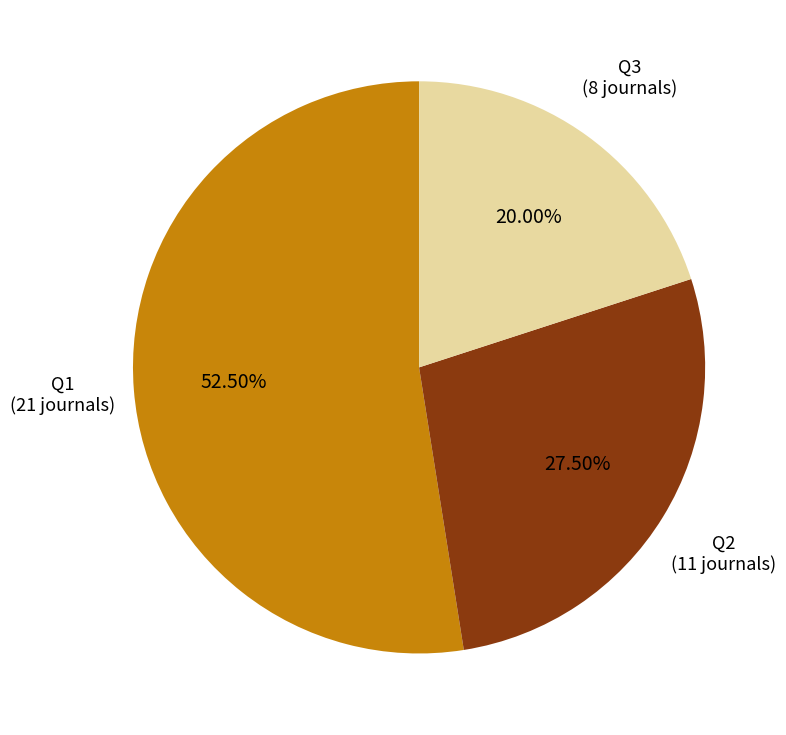

Approximately how many times larger is the value at Q1 compared to Q2?

1.9